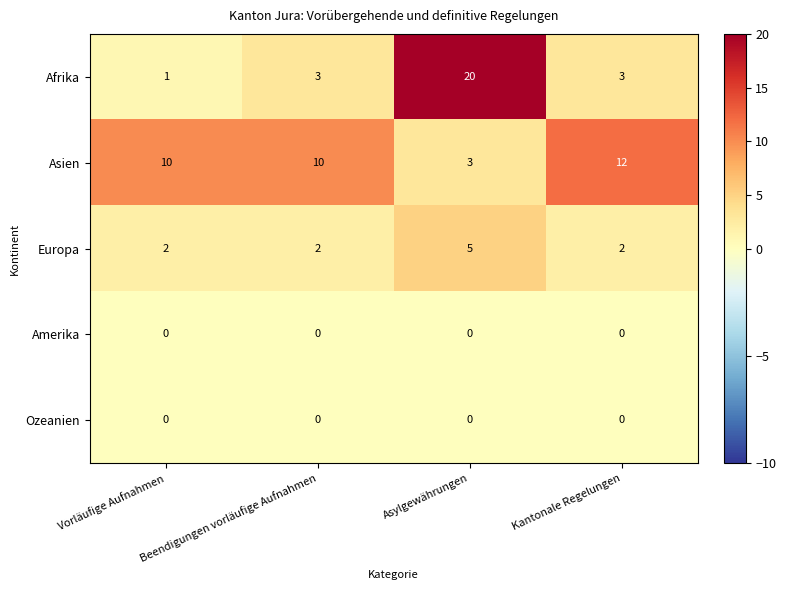

At which category is the sum across all series the highest?

Asylgewährungen